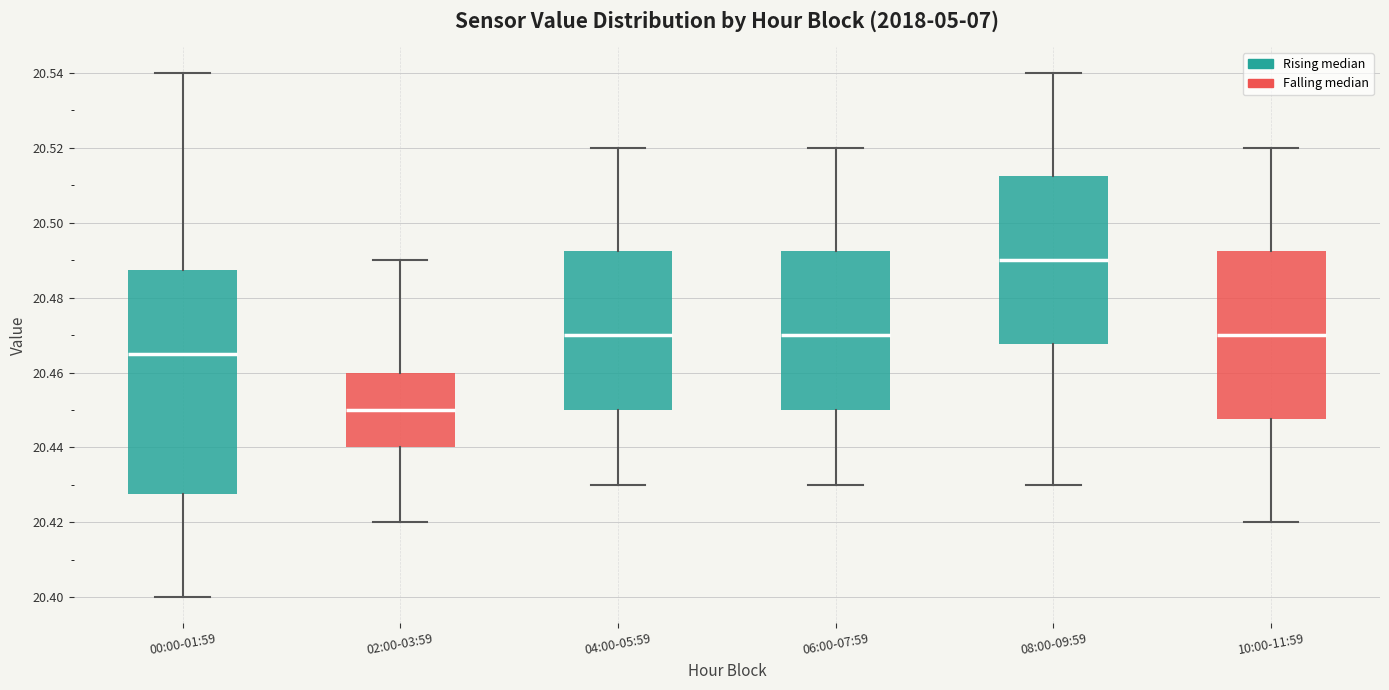

Which box's median line is the highest?

08:00-09:59